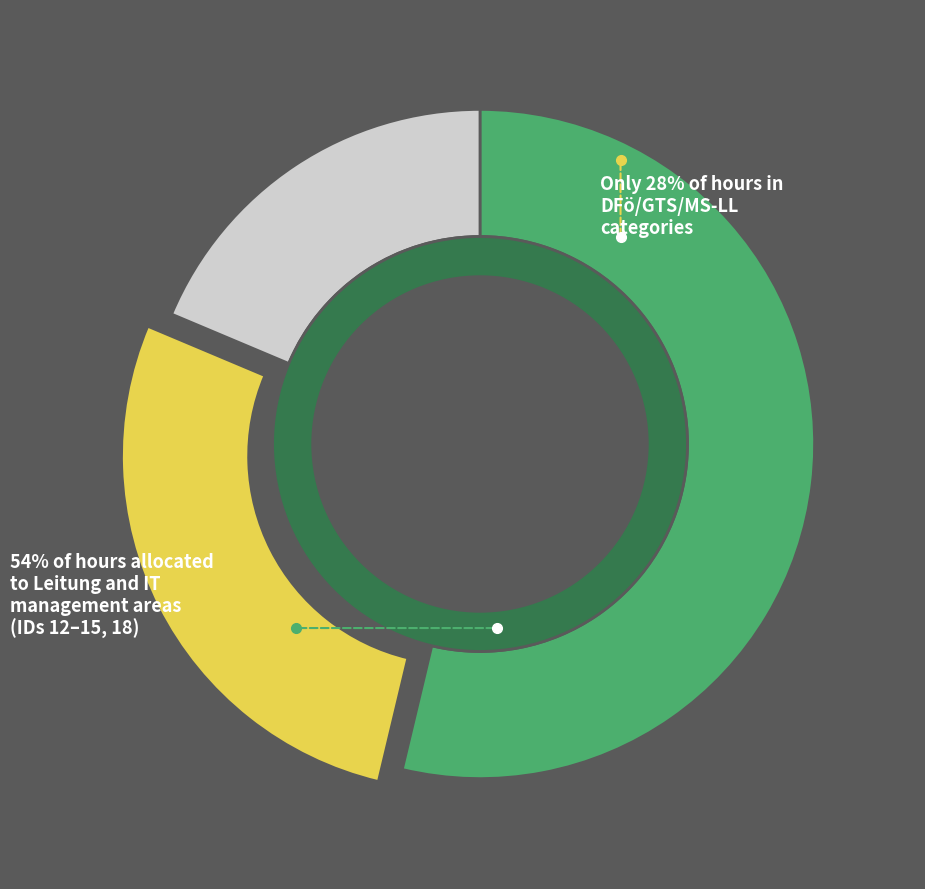

True or false: Leitung accounts for 19% of the total.

False